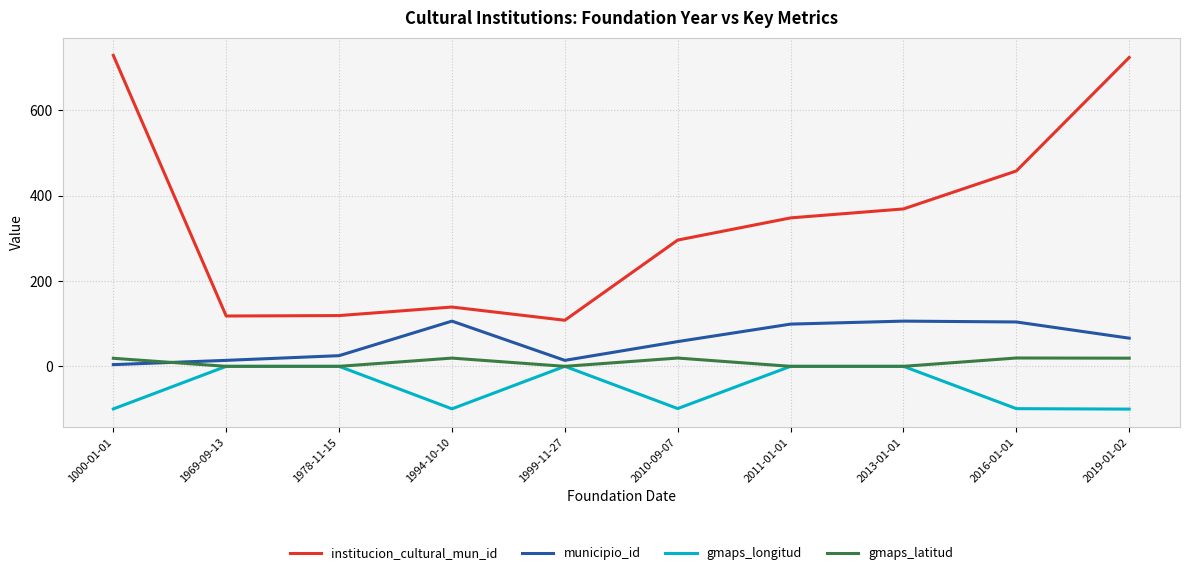

What are all the series names shown in the legend?

institucion_cultural_mun_id, municipio_id, gmaps_longitud, gmaps_latitud